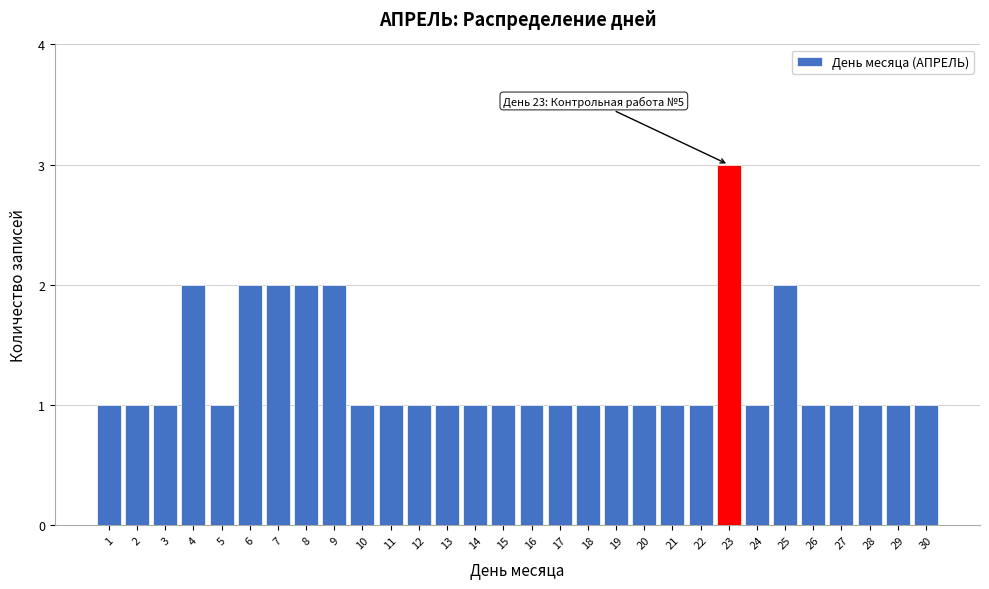

Reading left to right, transcribe all the data shown in this chart.

1=1	2=1	3=1	4=2	5=1	6=2	7=2	8=2	9=2	10=1	11=1	12=1	13=1	14=1	15=1	16=1	17=1	18=1	19=1	20=1	21=1	22=1	23=3	24=1	25=2	26=1	27=1	28=1	29=1	30=1